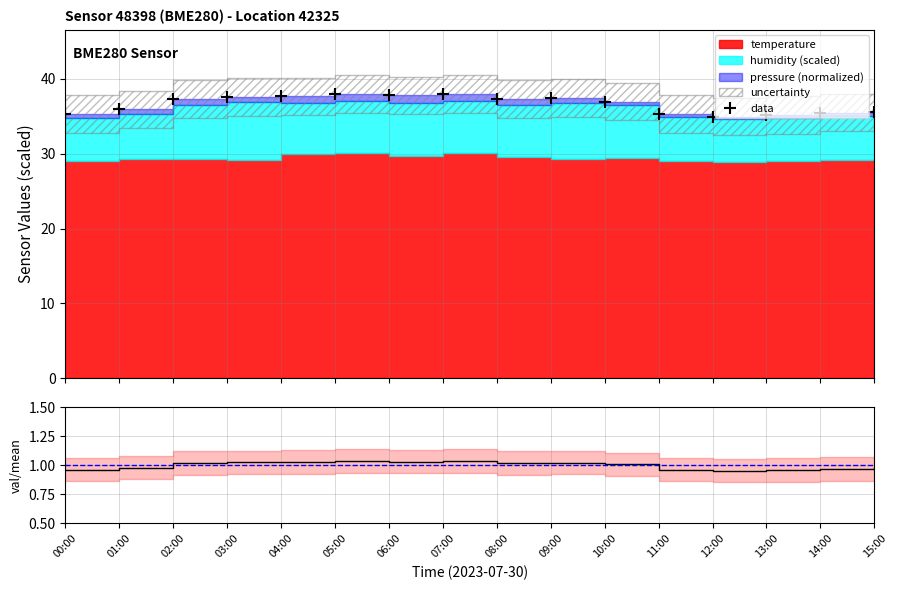

Approximately how many times larger is the value at 13:00 compared to 07:00?

0.9